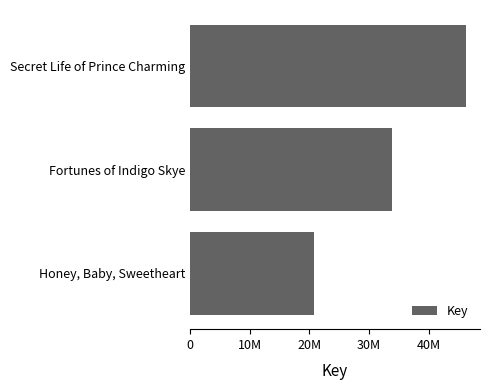

Does the chart contain any negative values?

No